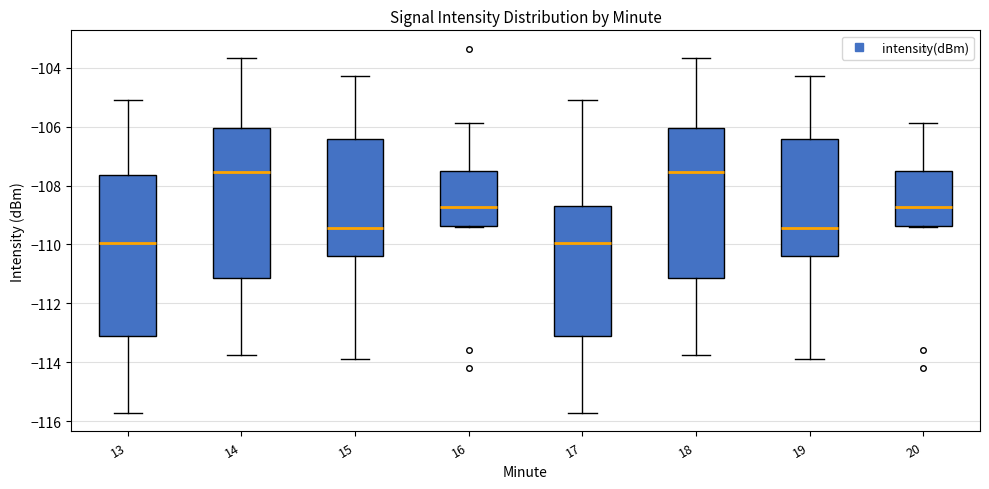

Reading left to right, read every box against the y-axis: the position of its median line, the range the box covers, and the ends of its whiskers. The values are not printed on the chart, so give them approximately, as read against the axis.

13: median -110.0, box -113.2 to -107.6, whiskers -115.8 to -105.0
14: median -107.6, box -111.2 to -106.0, whiskers -113.8 to -103.6
15: median -109.4, box -110.4 to -106.4, whiskers -113.8 to -104.2
16: median -108.8, box -109.4 to -107.6, whiskers -109.4 to -105.8
17: median -110.0, box -113.2 to -108.6, whiskers -115.8 to -105.0
18: median -107.6, box -111.2 to -106.0, whiskers -113.8 to -103.6
19: median -109.4, box -110.4 to -106.4, whiskers -113.8 to -104.2
20: median -108.8, box -109.4 to -107.6, whiskers -109.4 to -105.8